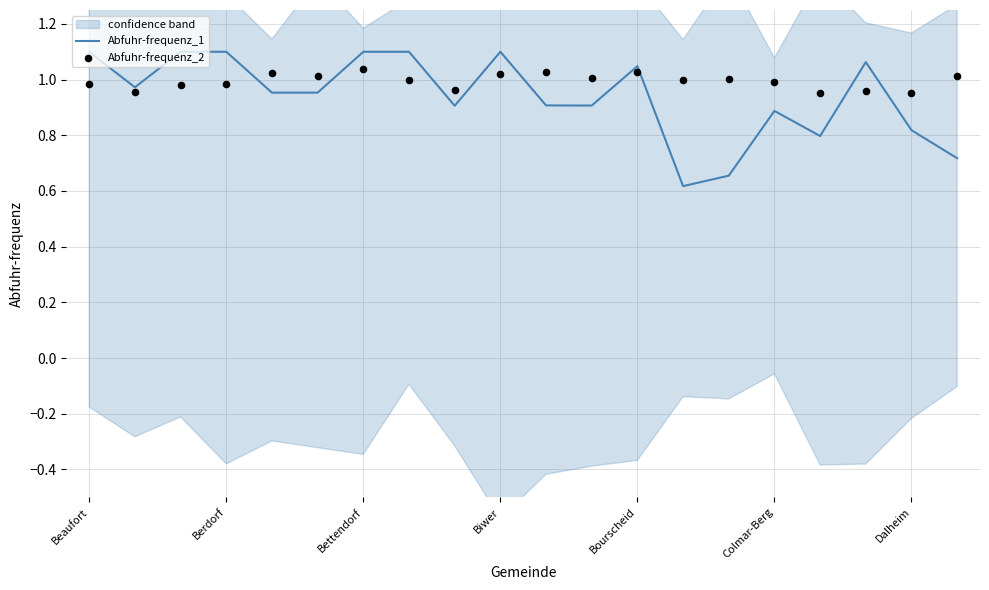

Which series has the largest total across all categories?

Abfuhr-frequenz_2